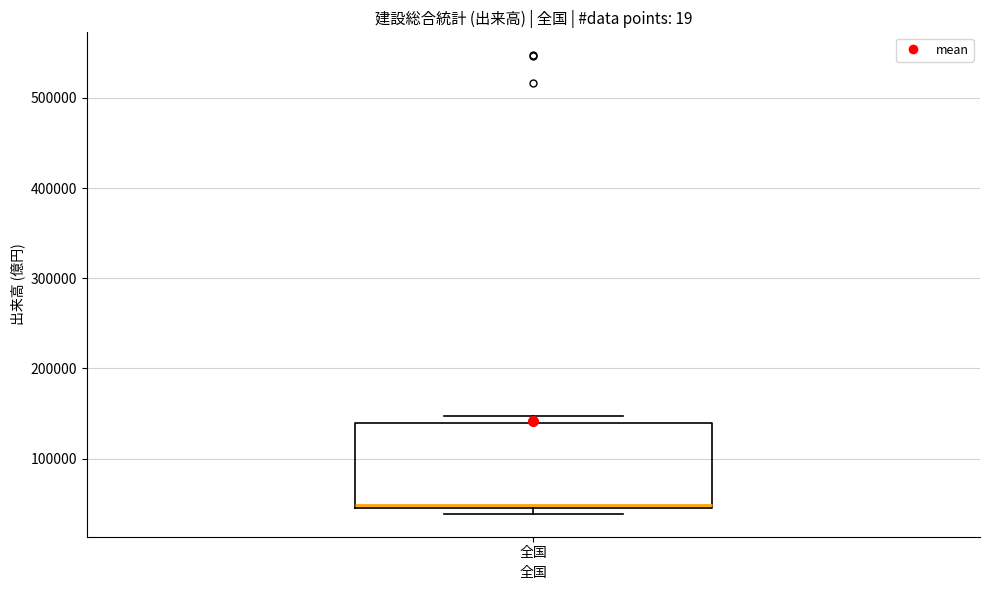

Where is the lower edge of the box for 全国 on the y-axis? The values are not printed on the chart, so give them approximately, as read against the axis.

50000